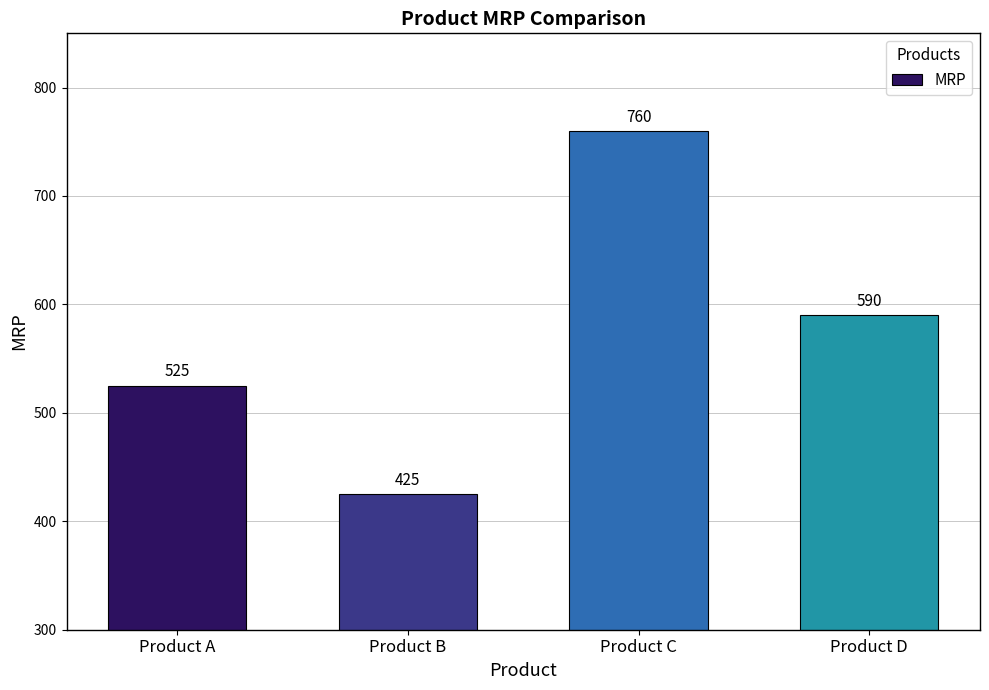

Reading left to right, extract all data points from this chart.

525	425	760	590